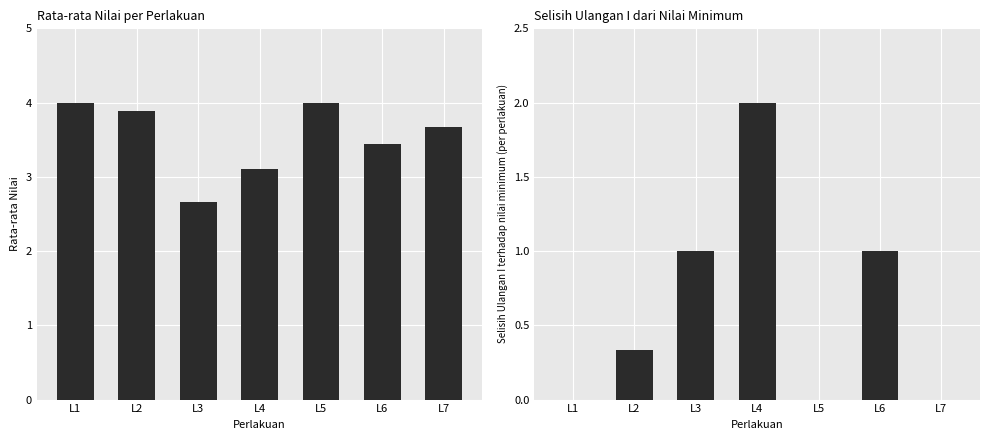

Is it true that Ulangan I - Min equals 1.0 at L4?

False